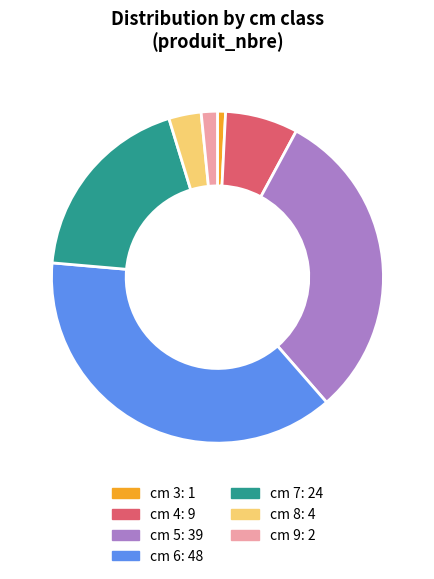

Does any single category account for the majority?

No